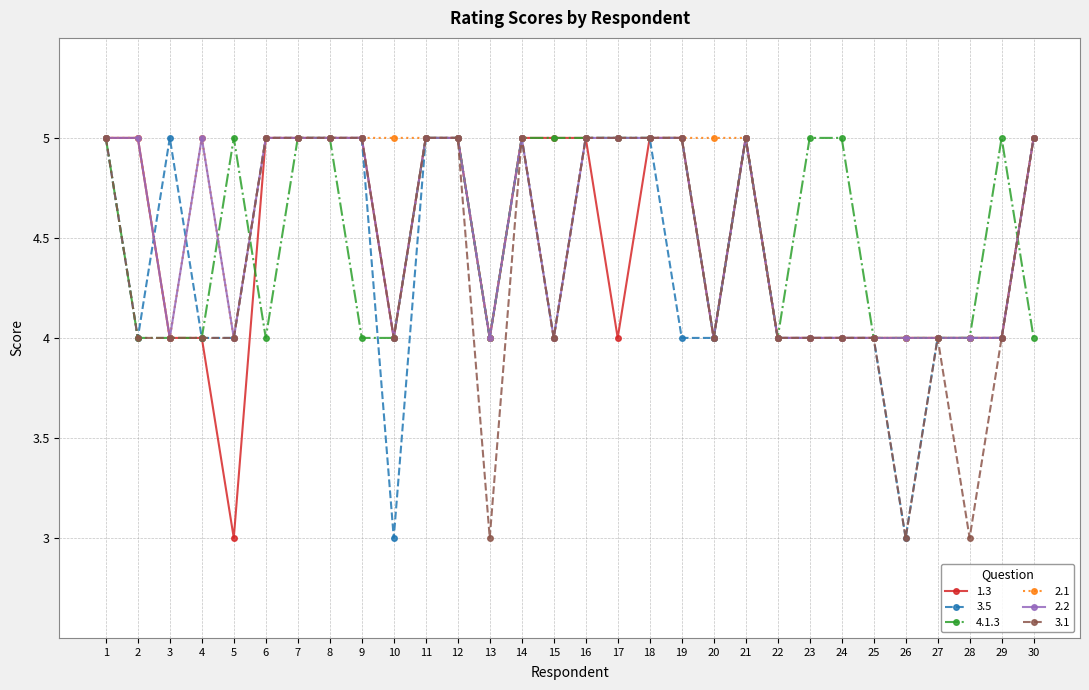

What is the highest value of the 1.3 series?

5